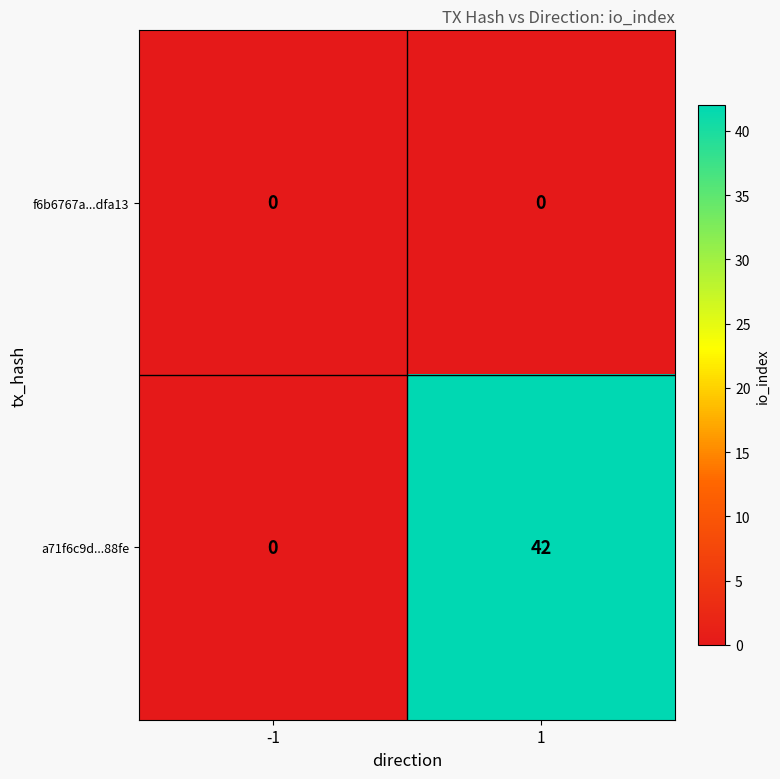

What is the maximum value shown in the chart?

42